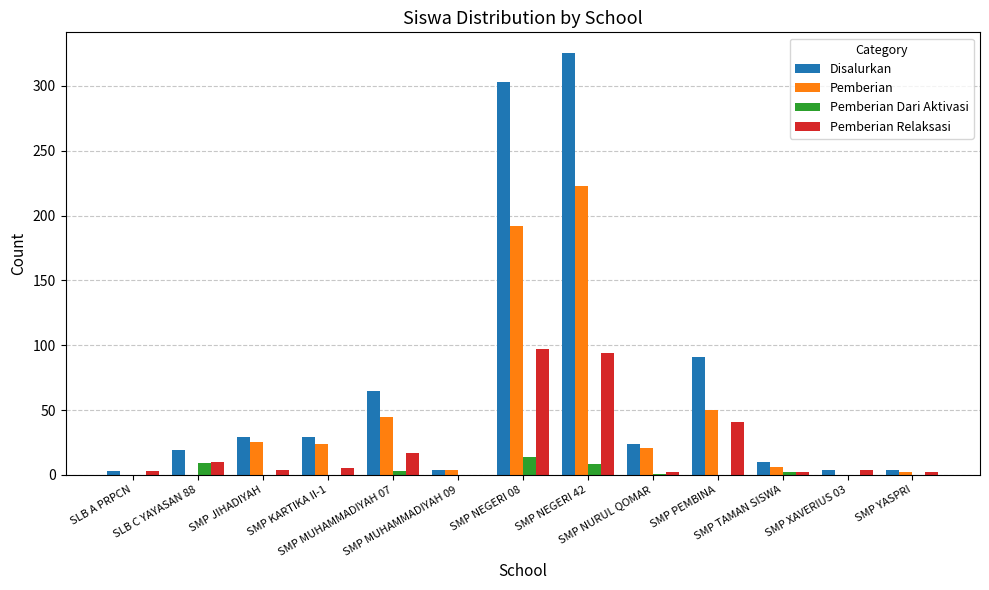

Which series has the largest total across all categories?

Disalurkan